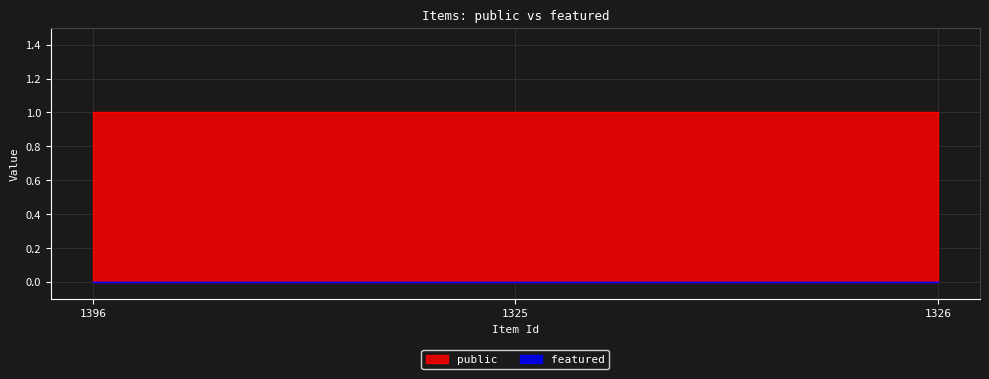

Rank the series by their maximum value, from highest to lowest.

public, featured